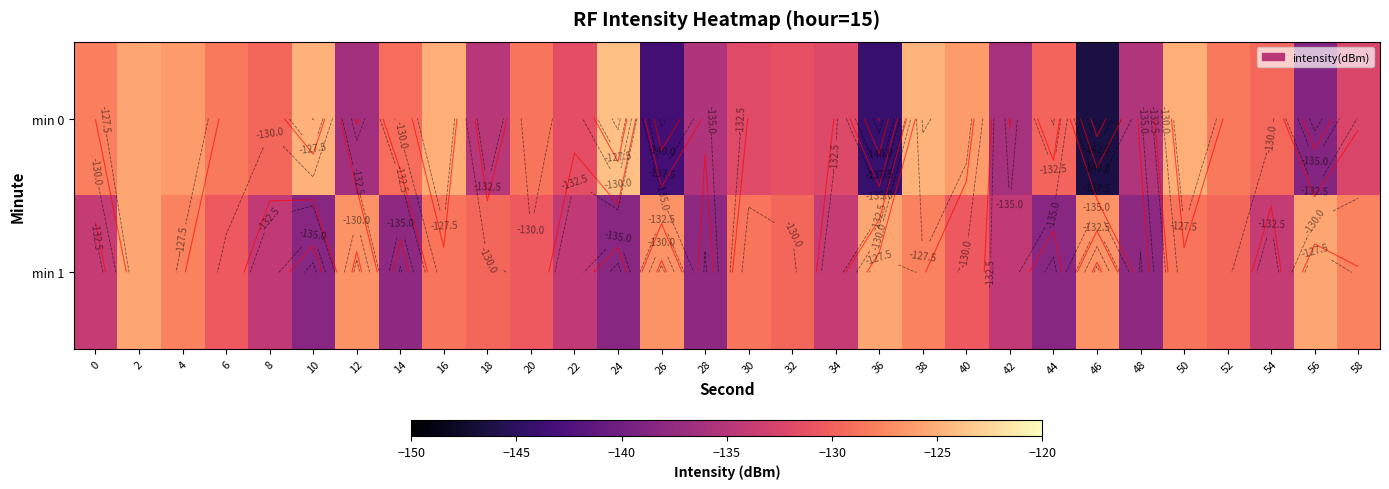

True or false: min 0 has a value of -132.0 at 34.

True